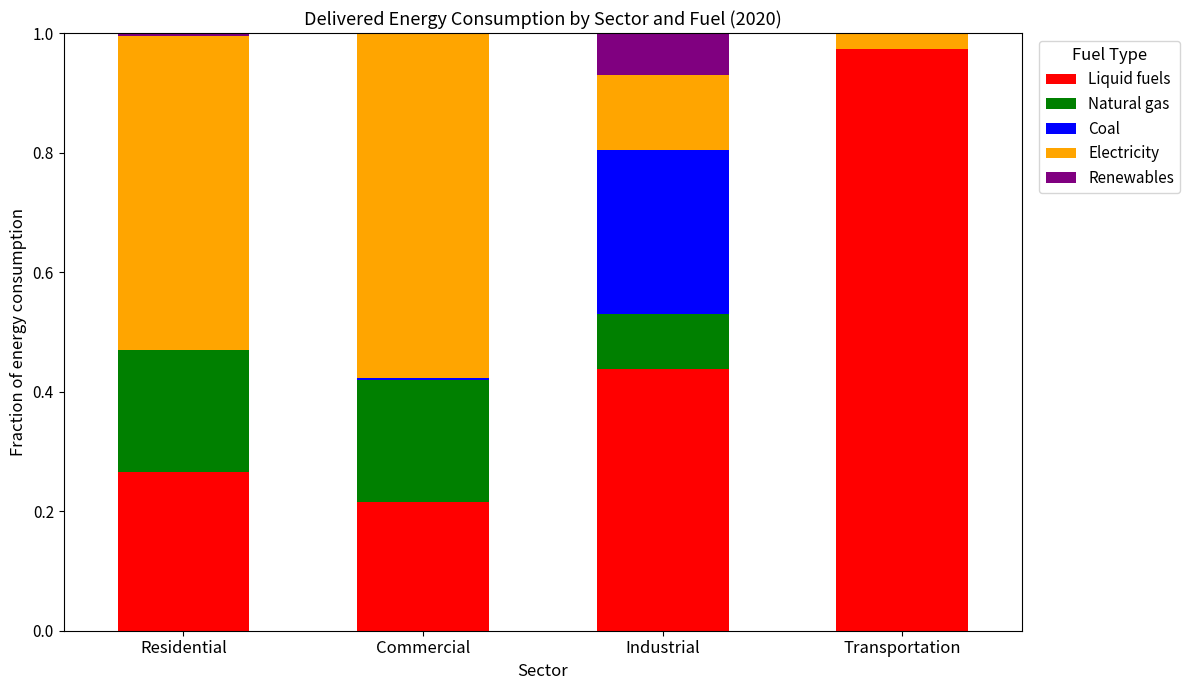

Does the chart contain stacked bars?

Yes